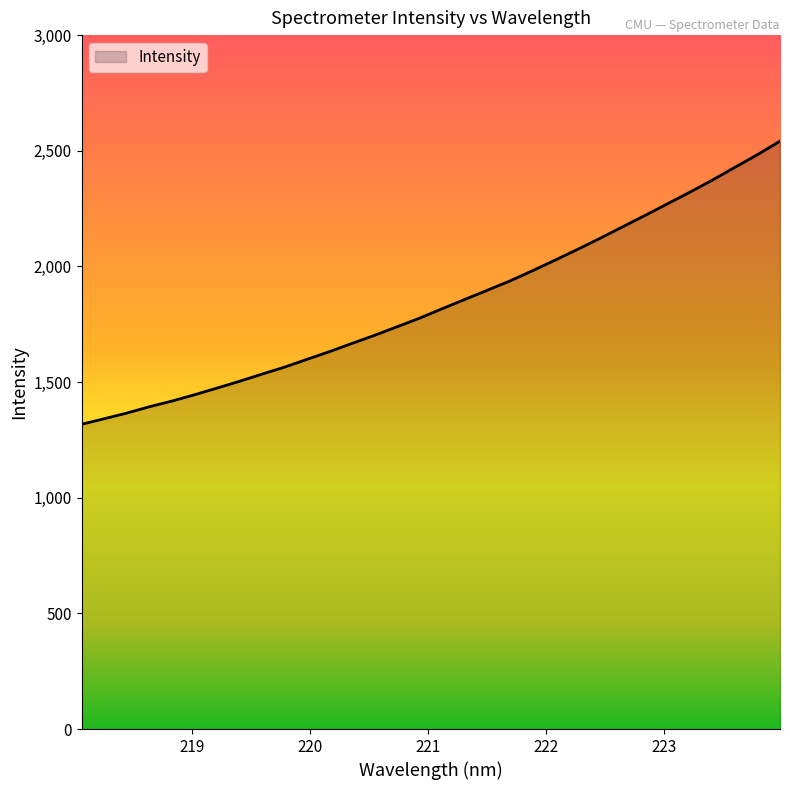

What is the difference between the maximum and minimum values?

1224.2